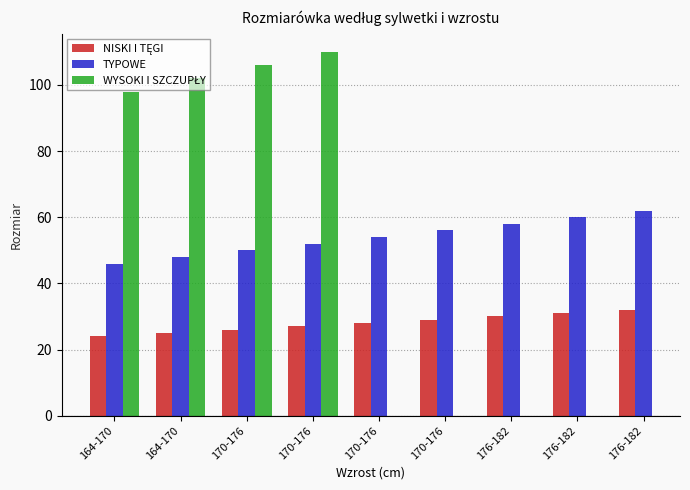

What value does the TYPOWE series have at 176-182, to the nearest 5?

60